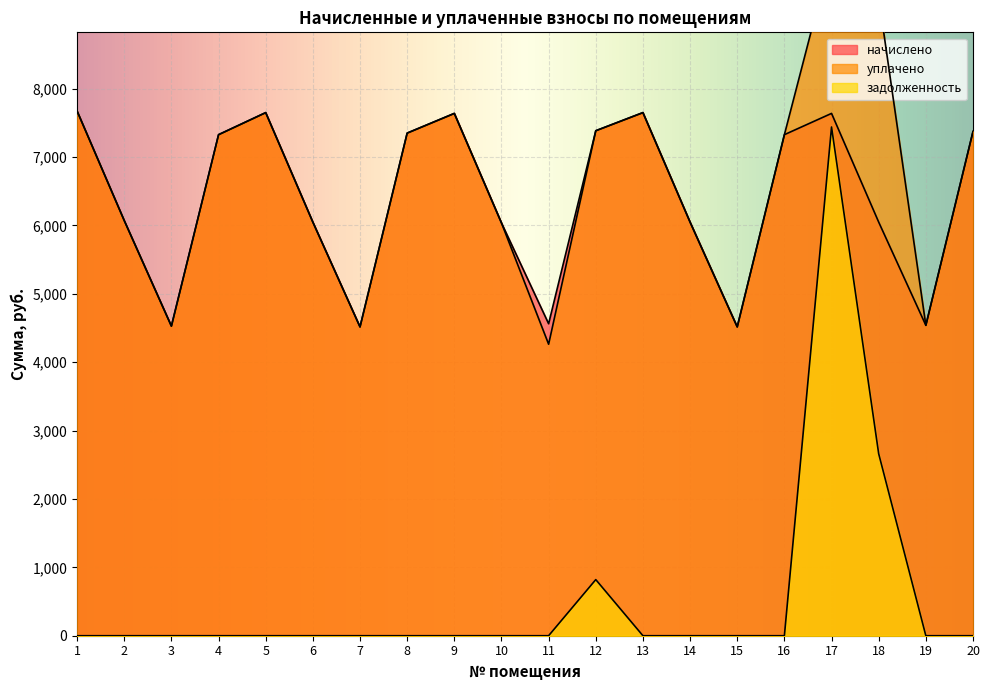

True or false: начислено and задолженность cross at least once.

False